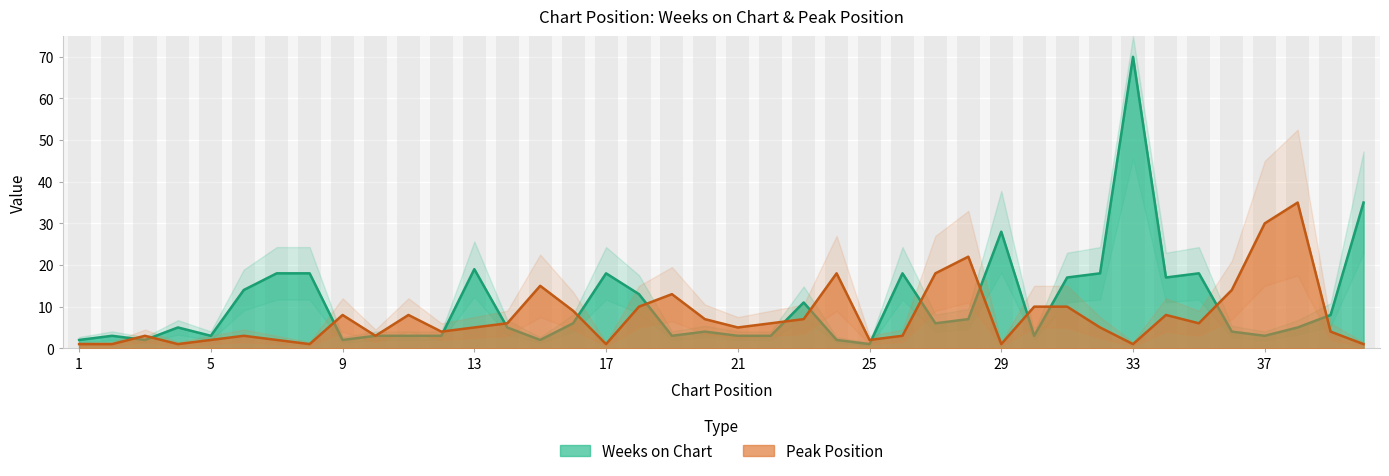

What is the maximum value for Weeks on Chart?

70